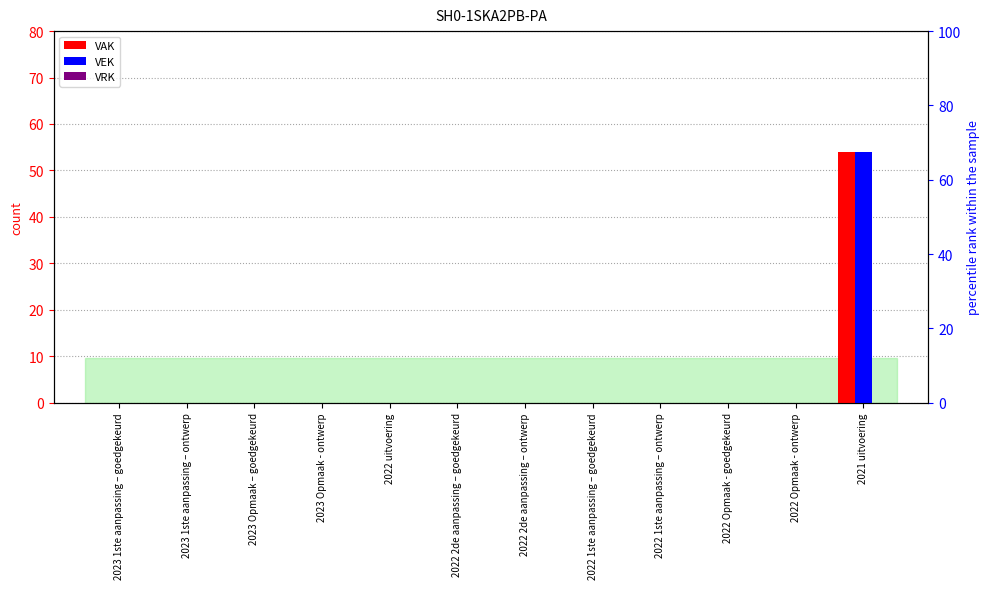

What are all the series names shown in the legend?

VAK, VEK, VRK